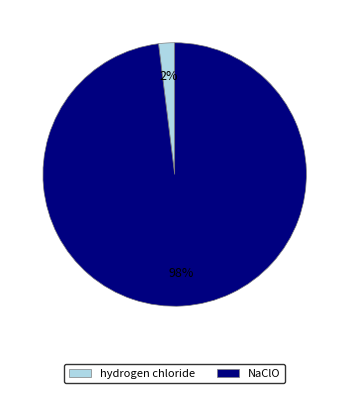

Between hydrogen chloride and NaClO, which is larger?

NaClO